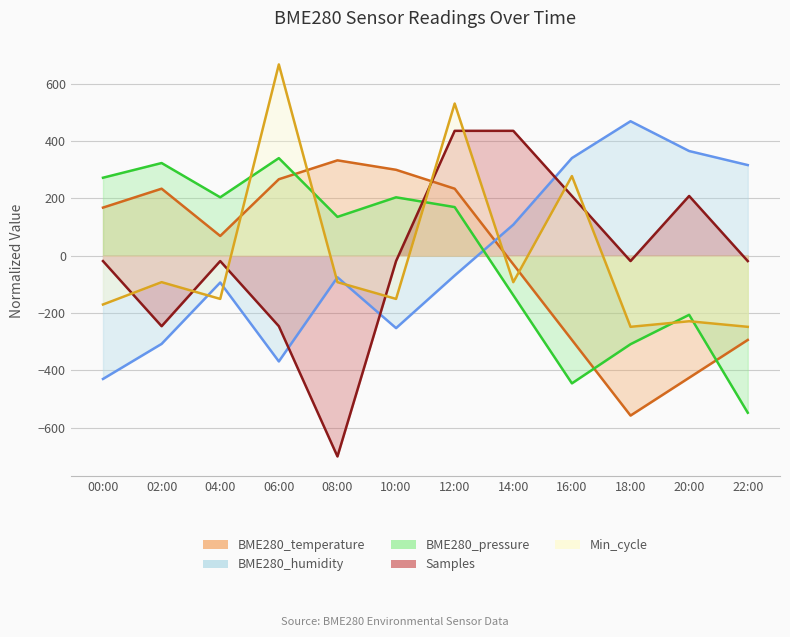

The BME280_humidity series shows -307.9 at 02:00. True or false?

True